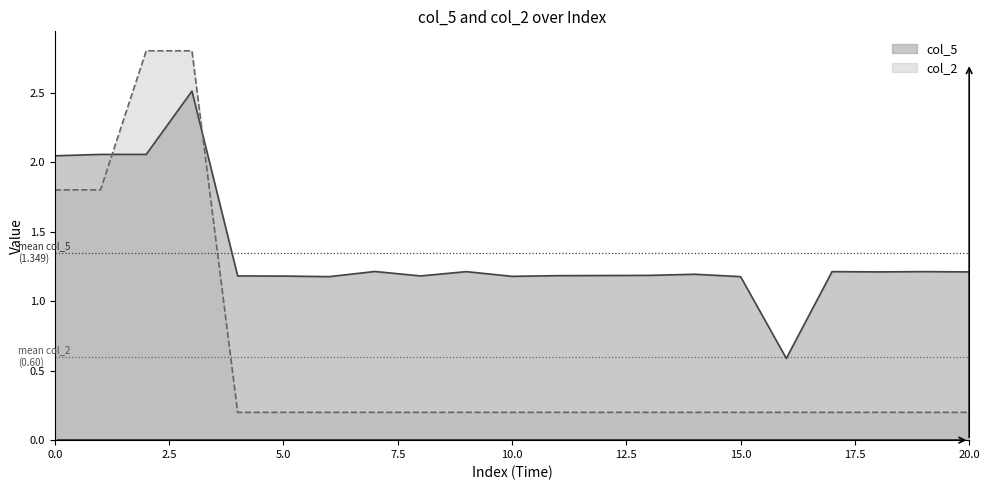

Read the col_5 value at 20.0.

1.2